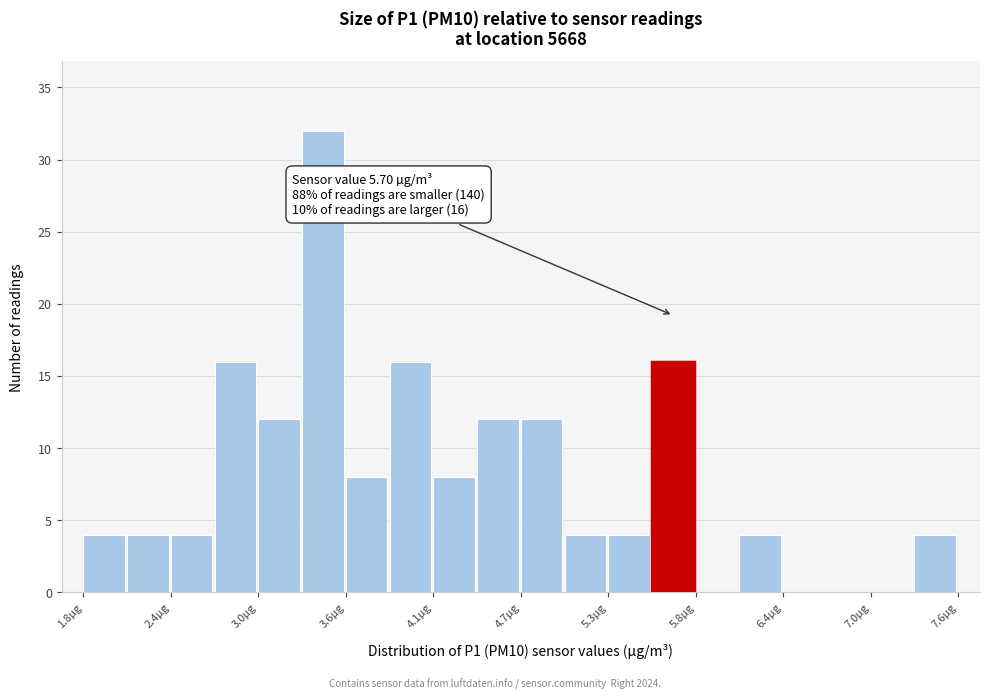

Read against the x-axis, roughly where is the centre of the tallest bar?

3.4